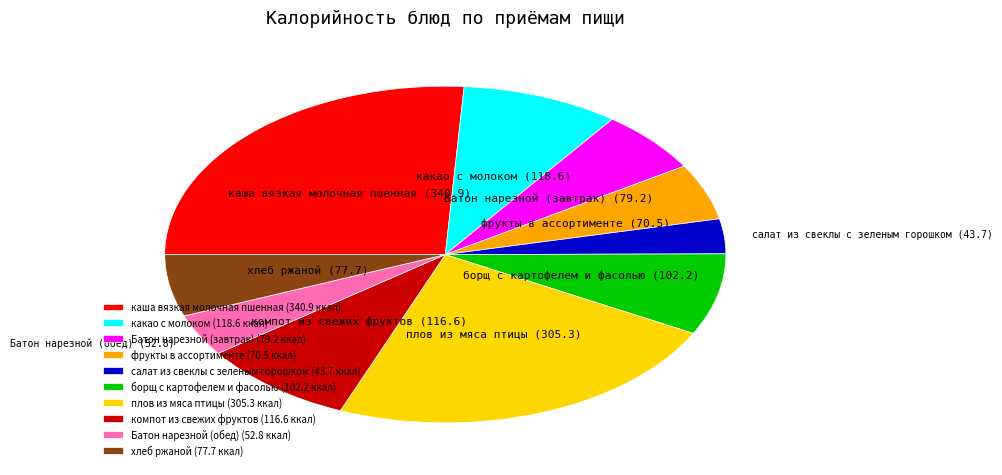

Approximately how many times larger is the value at фрукты в ассортименте compared to борщ с картофелем и фасолью?

0.7